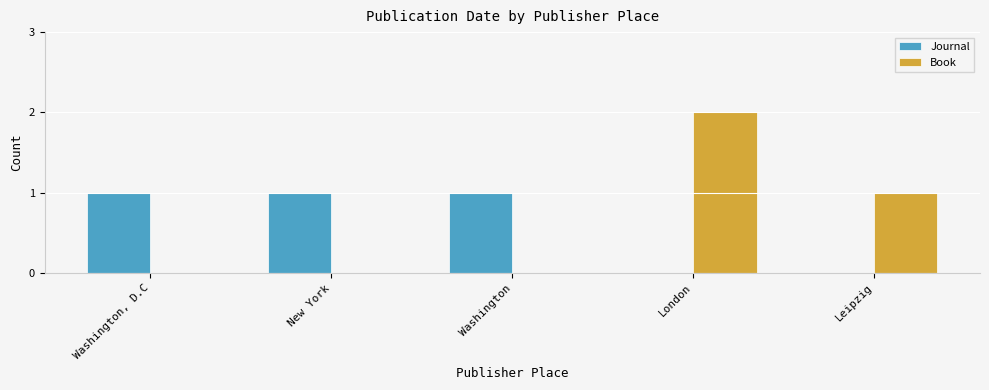

At which category does the chart reach its peak across all series?

London